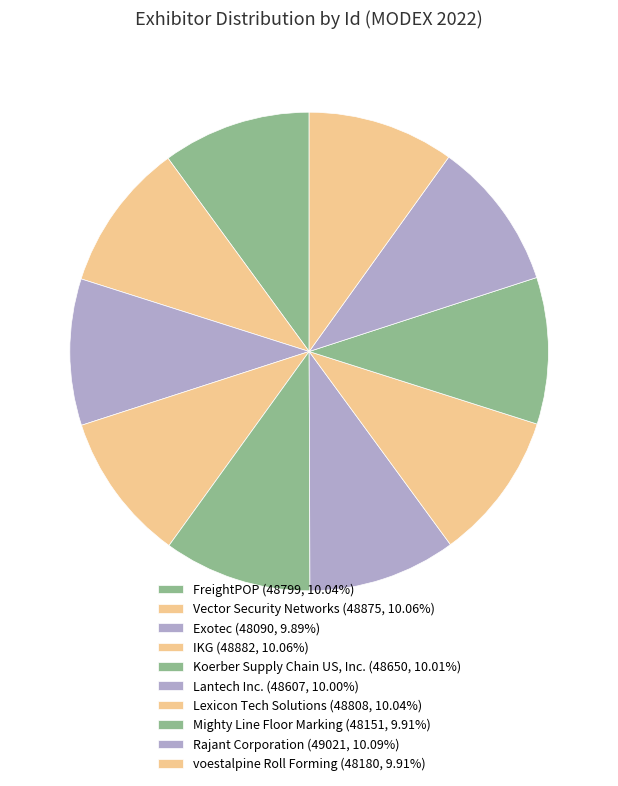

What is the smallest slice in the pie chart?

Exotec